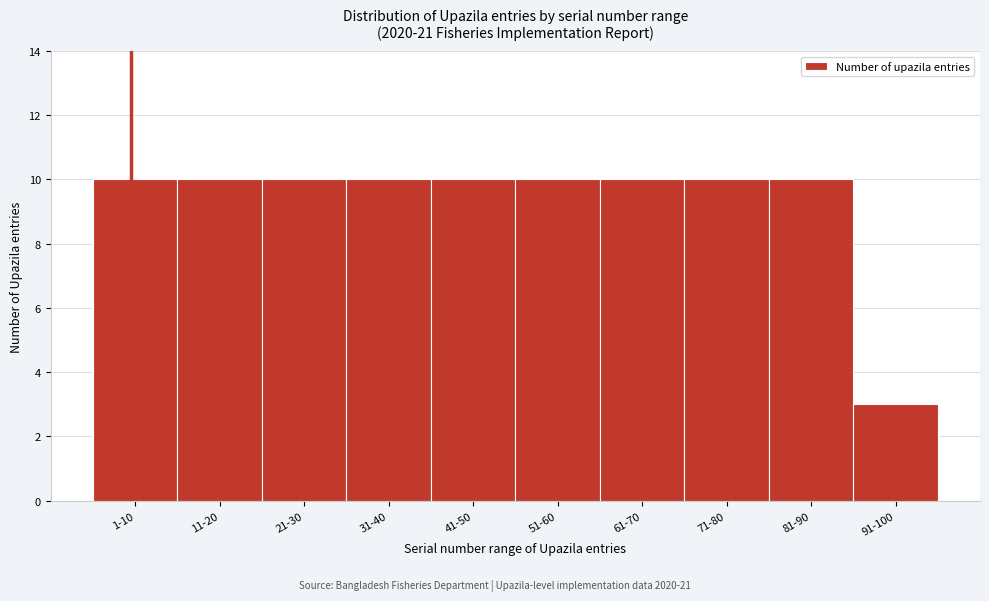

Reading right to left, extract all data points from this chart.

3	10	10	10	10	10	10	10	10	10